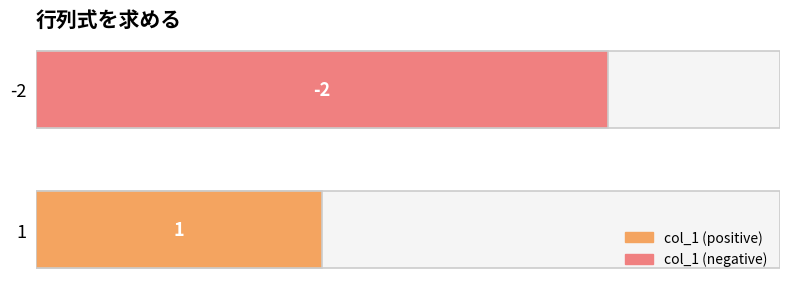

How many values are above zero?

1